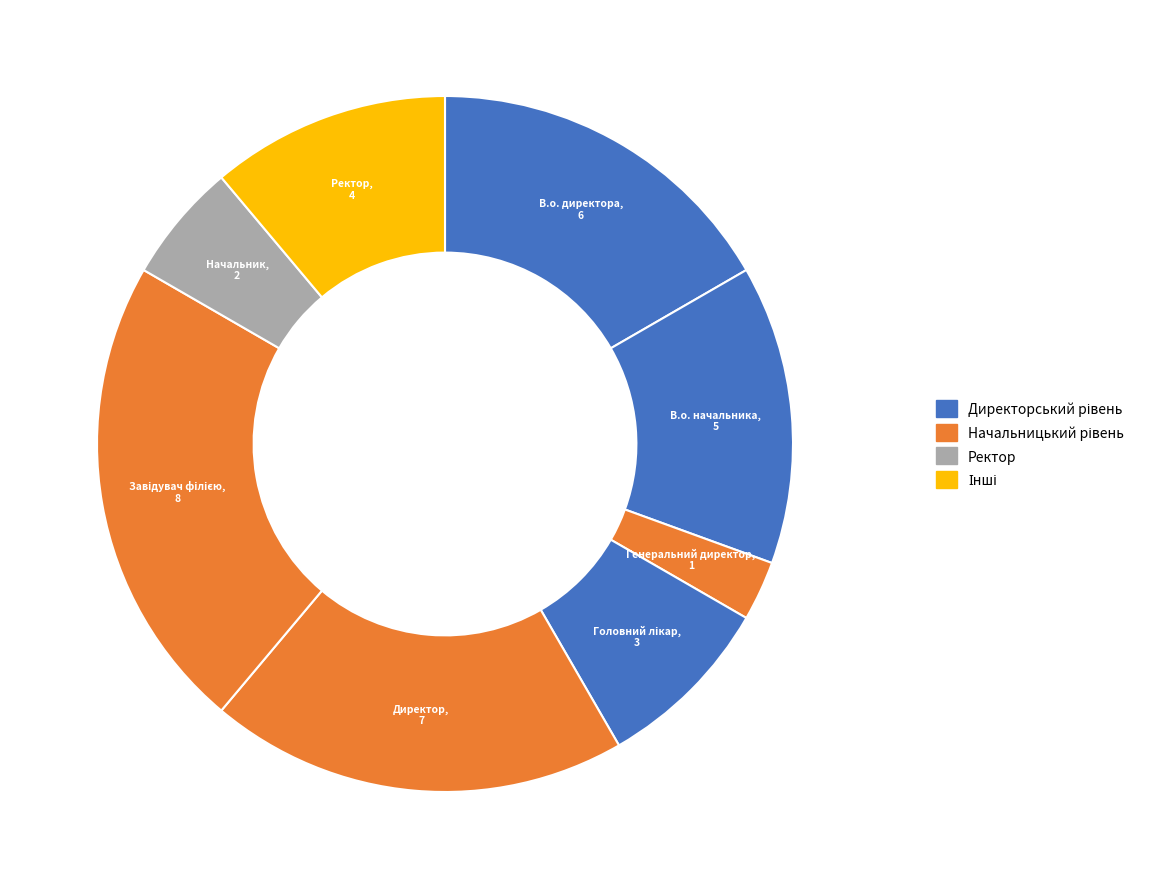

Count the number of slices in the pie.

8